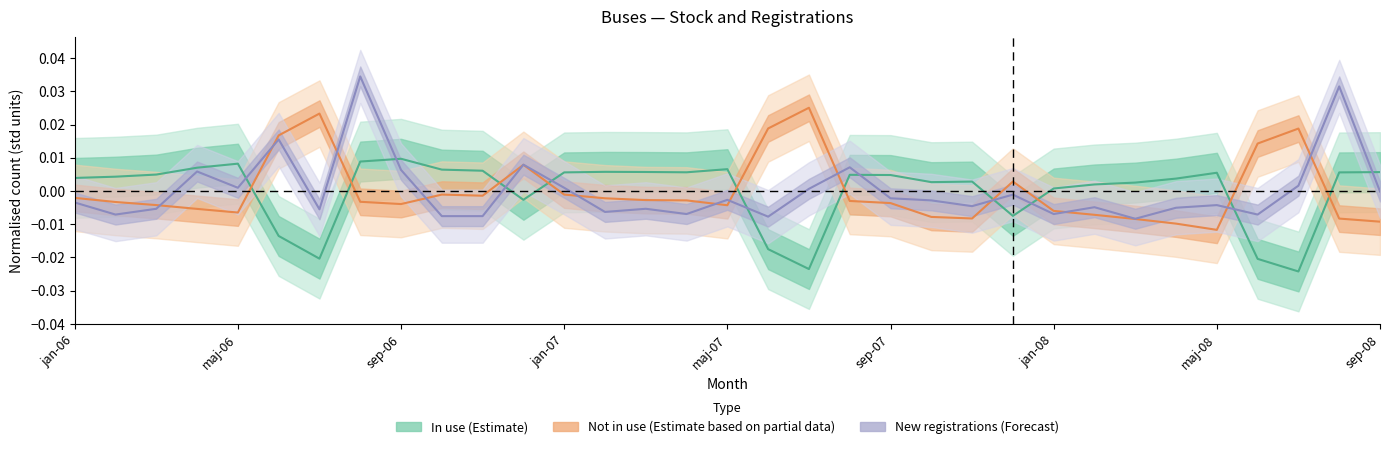

Between jan-06 and maj-06, which series saw the biggest shift?

New registrations (Forecast)